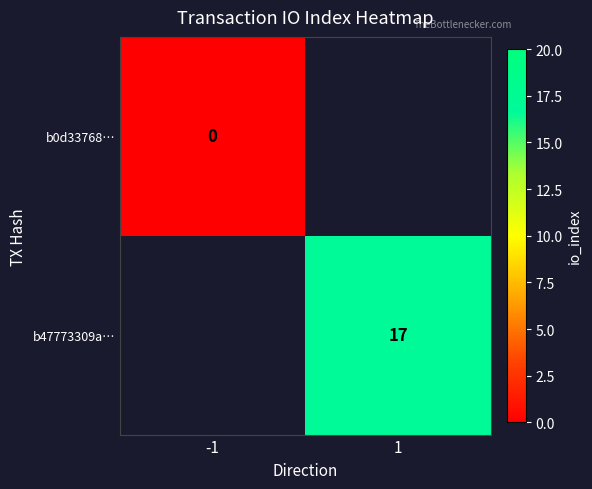

The b47773309a… series shows 6 at 1. True or false?

False